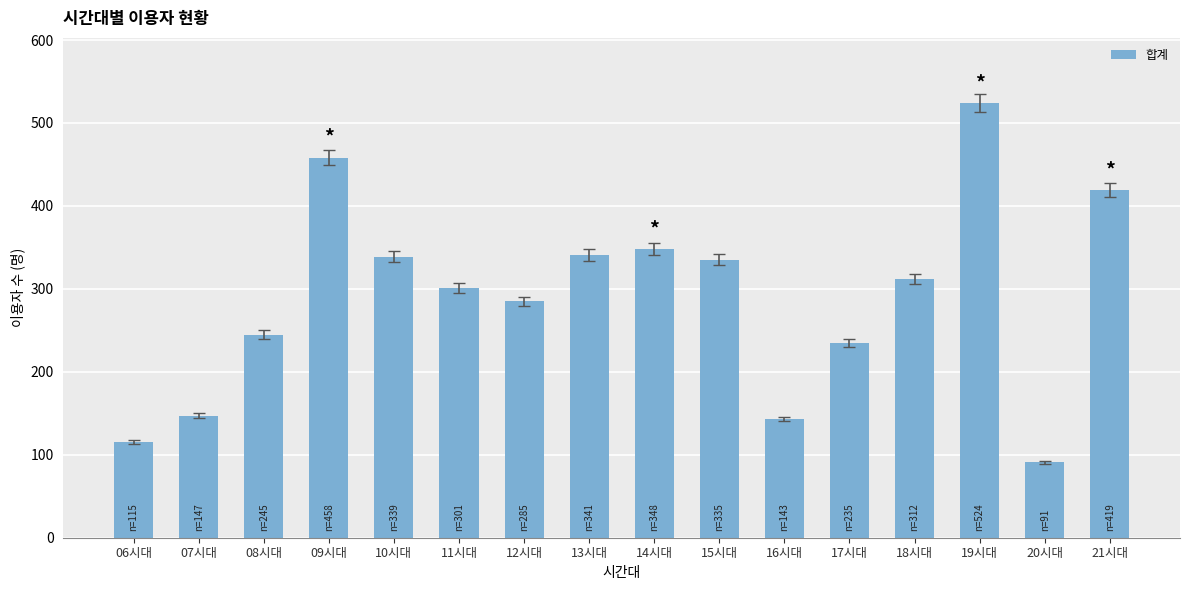

What is the change in value from 11시대 to 18시대?

+11